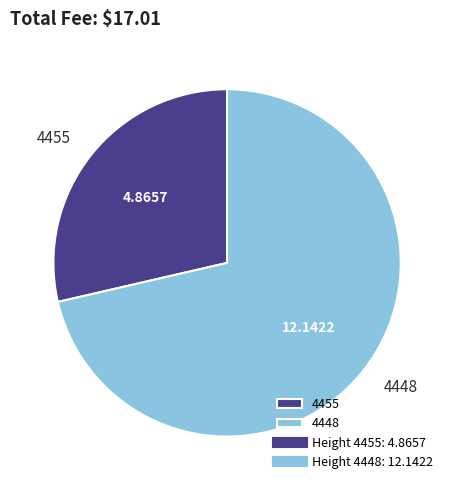

Combined, do 4455 and 4448 account for over 50%?

Yes